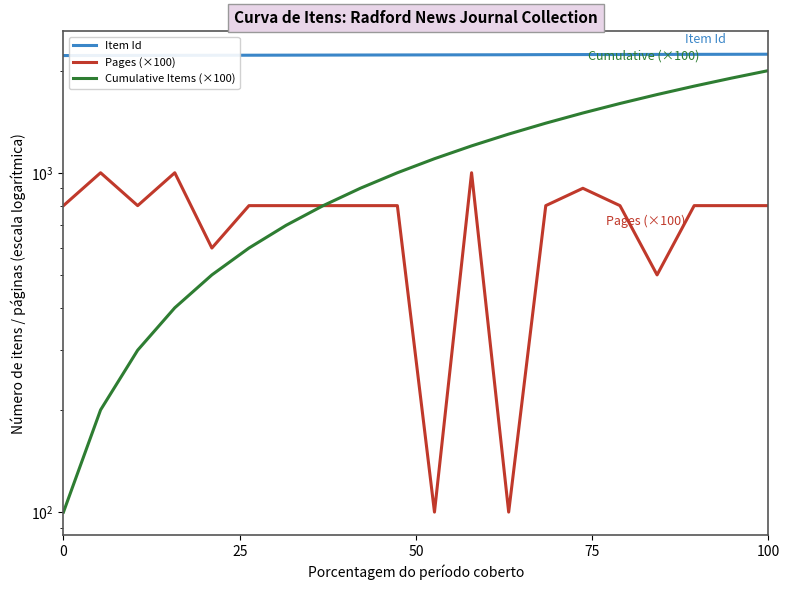

Which has a higher value, 75 or 0?

75